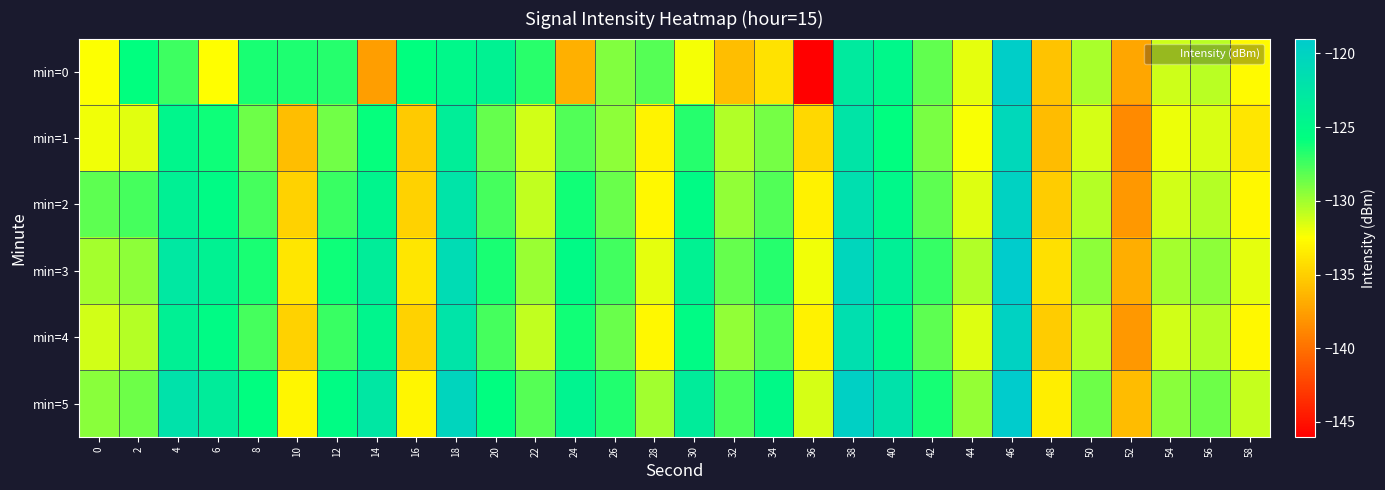

What is the total value across all series at 38?

-728.6